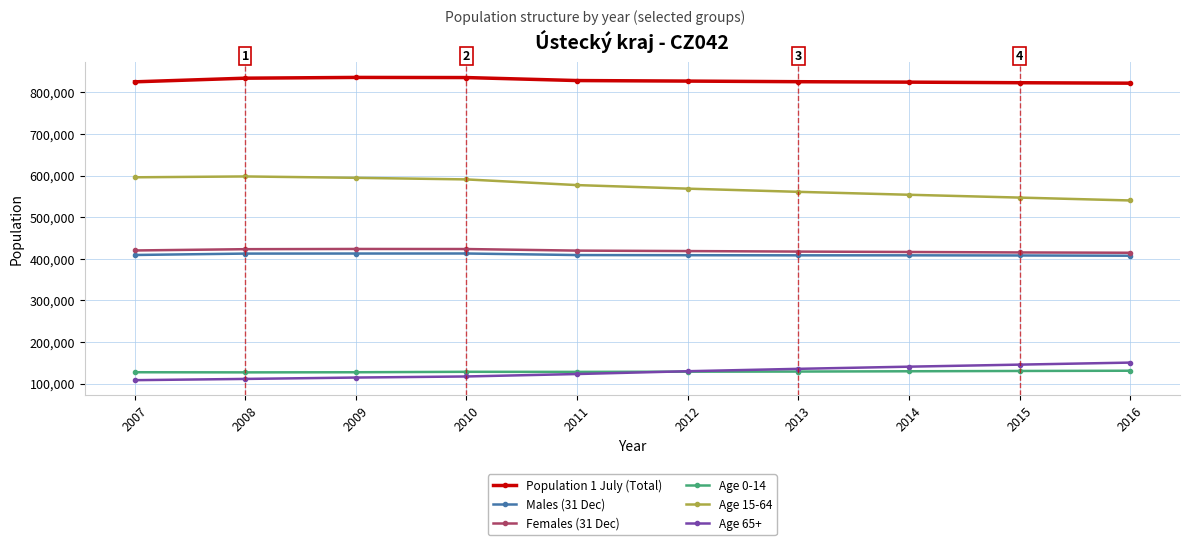

True or false: Males (31 Dec) has a value of 127463 at 2010.

False